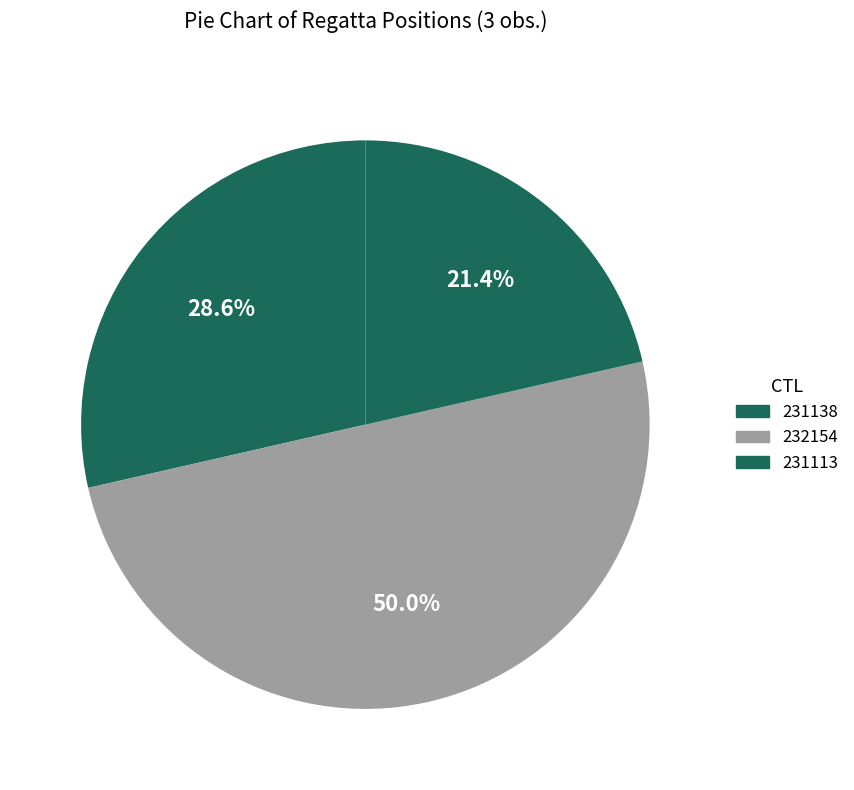

What is the largest slice in the pie chart?

232154